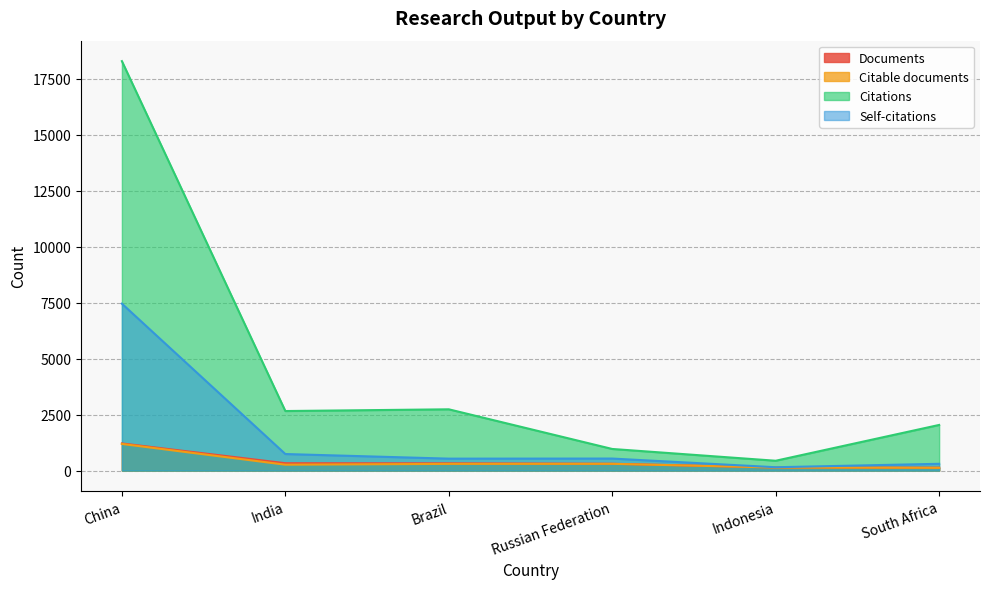

The Citable documents series shows 298 at Brazil. True or false?

True